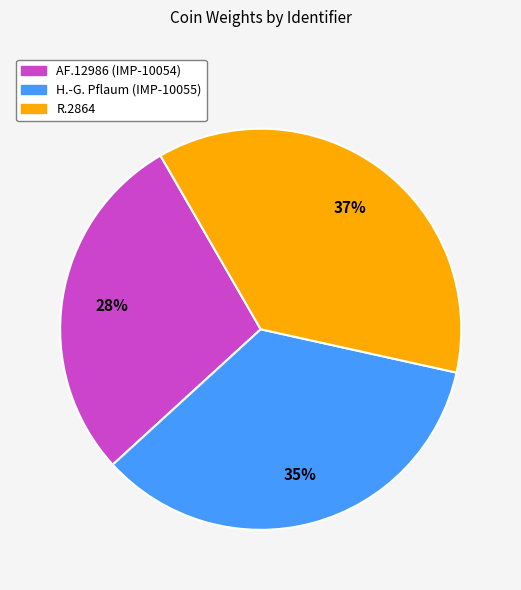

True or false: AF.12986 (IMP-10054) accounts for 28% of the total.

True